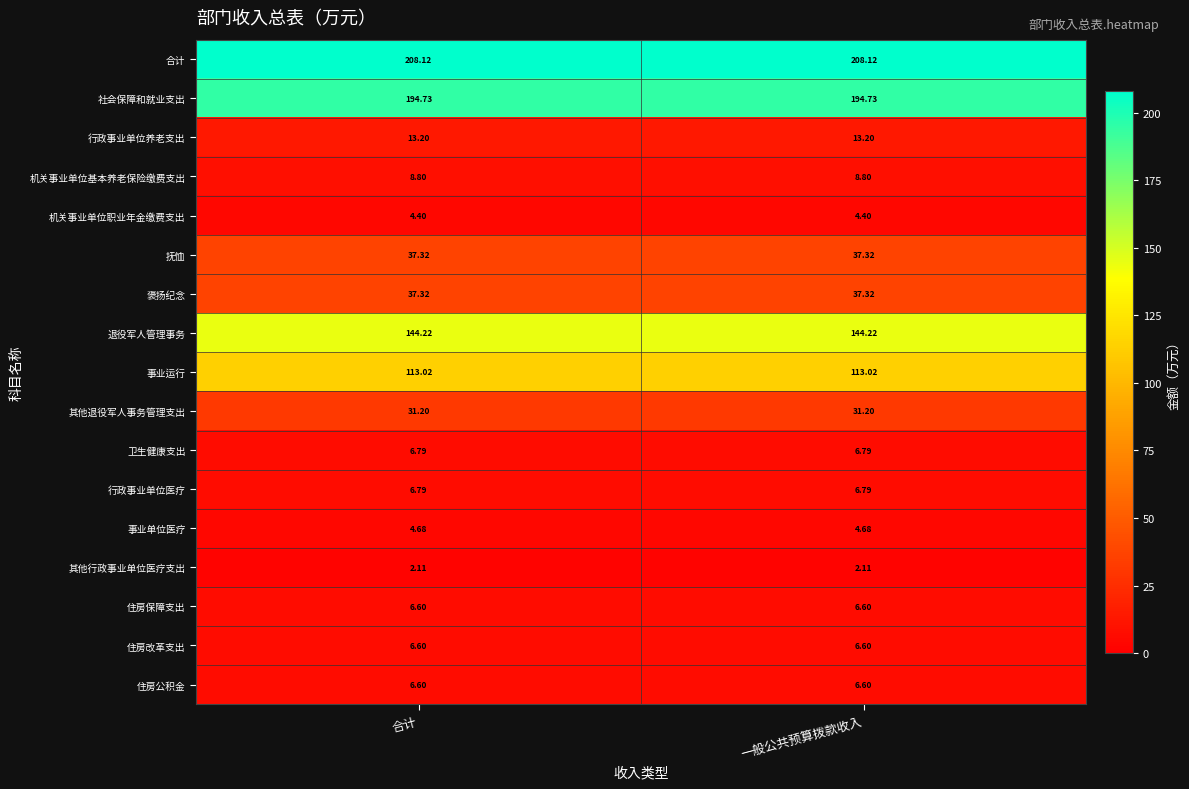

Is the value of 抚恤 at 一般公共预算拨款收入 greater than the value of 住房公积金 at 合计?

Yes